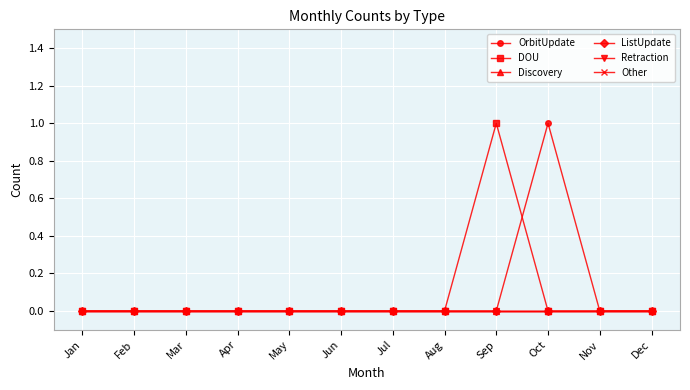

What is the total value across all series at Sep?

1